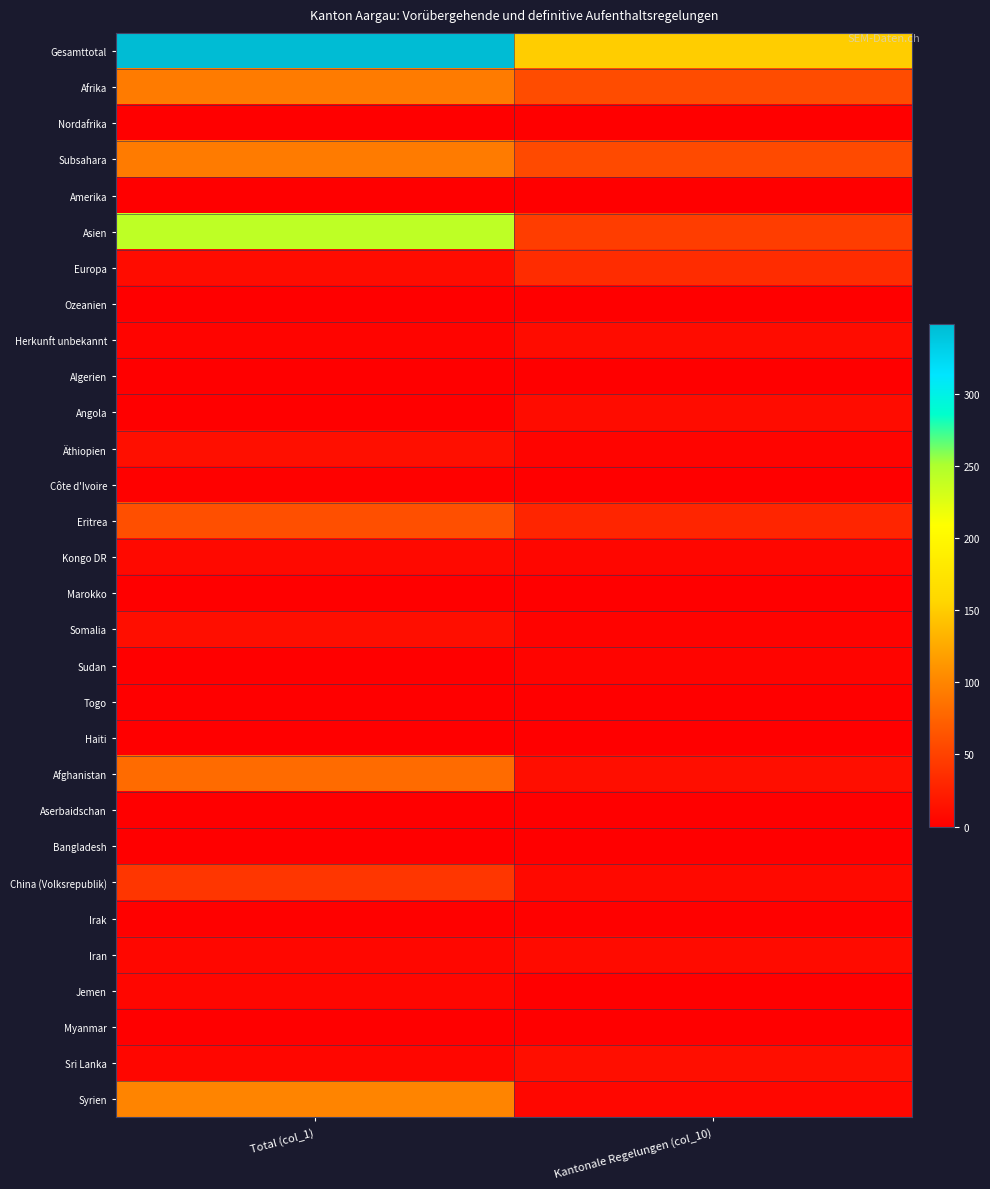

At how many categories does at least one series exceed 144?

2